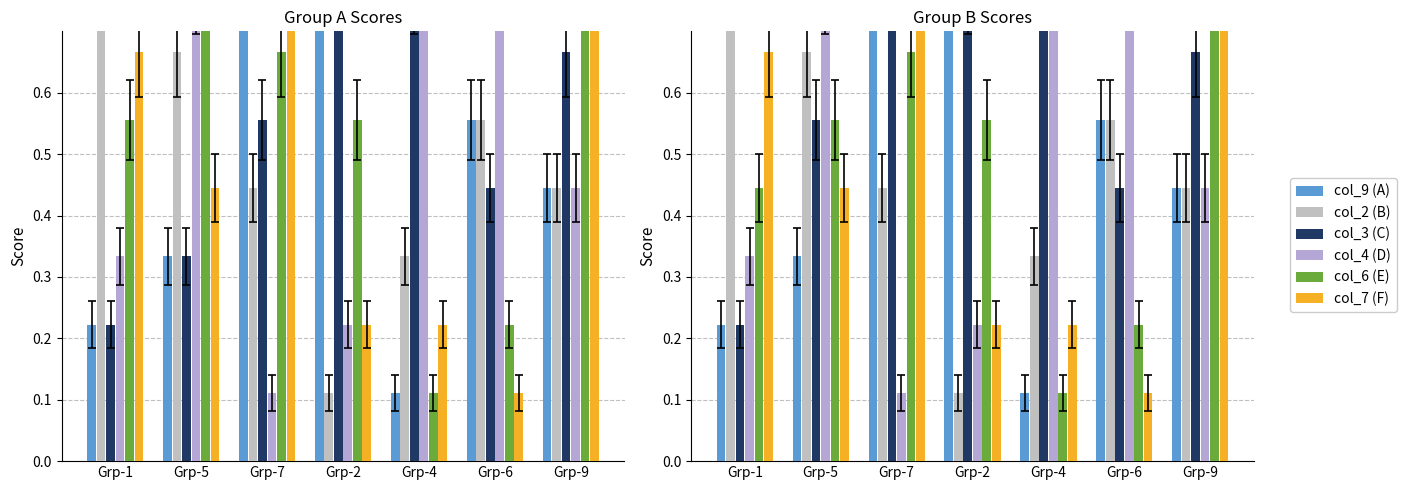

What is the total value across all series at Grp-6?

2.8